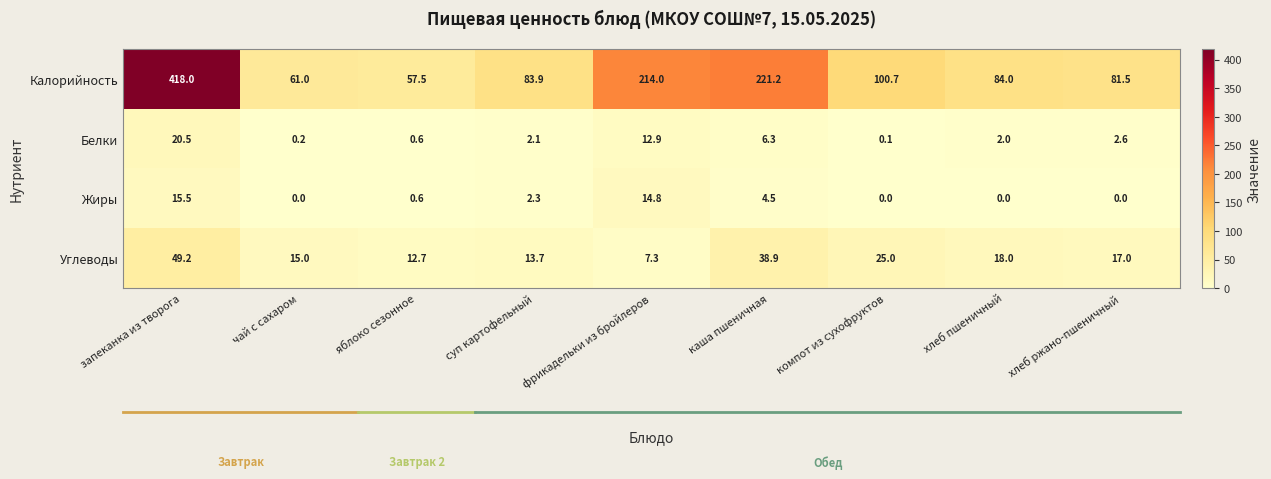

What is the total value across all series at хлеб ржано-пшеничный?

101.1